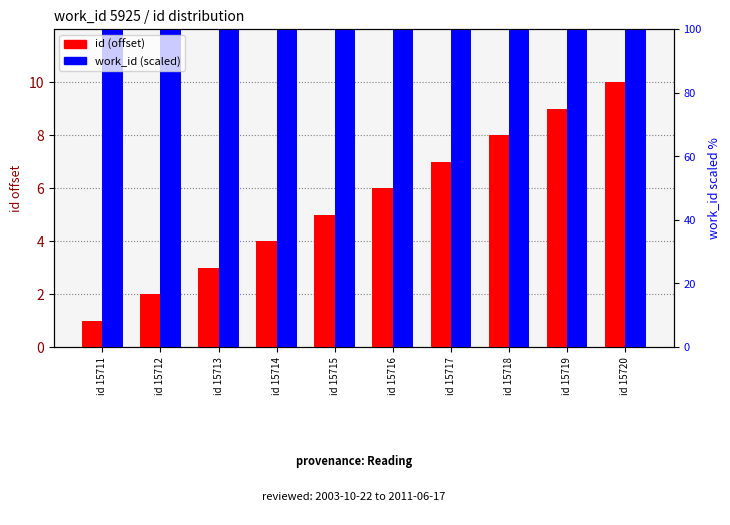

True or false: id (offset from 15710) has a value of 4 at id 15713.

False